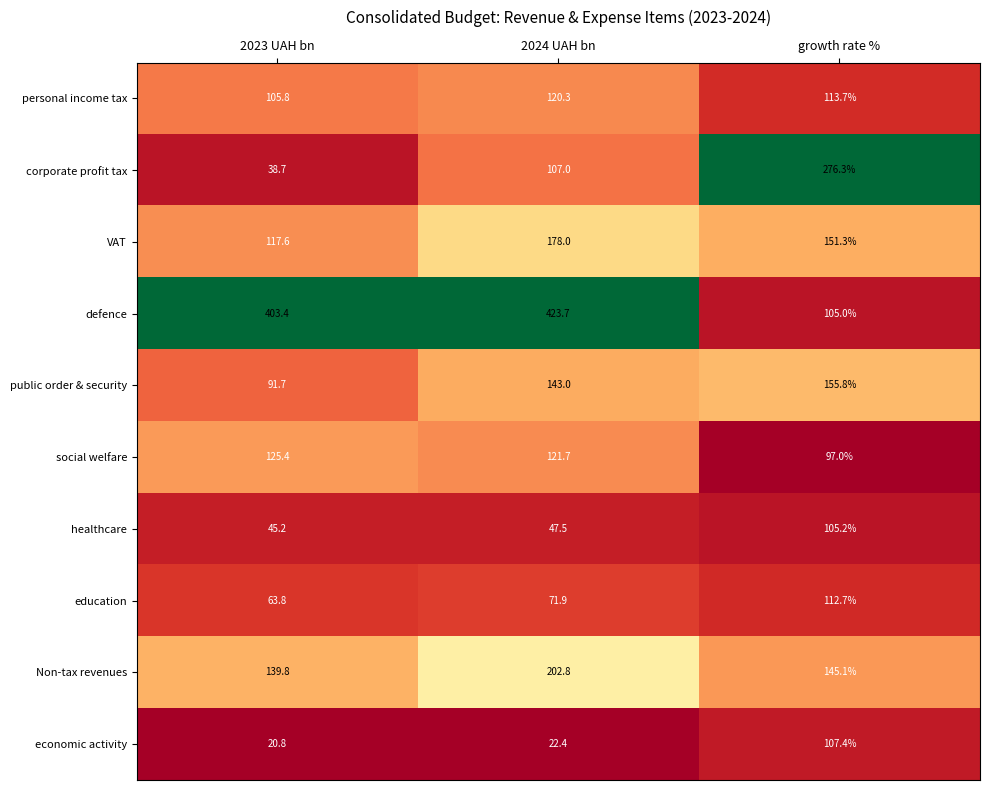

Rank the series by their maximum value, from lowest to highest.

healthcare, economic activity, education, personal income tax, social welfare, public order & security, VAT, Non-tax revenues, corporate profit tax, defence